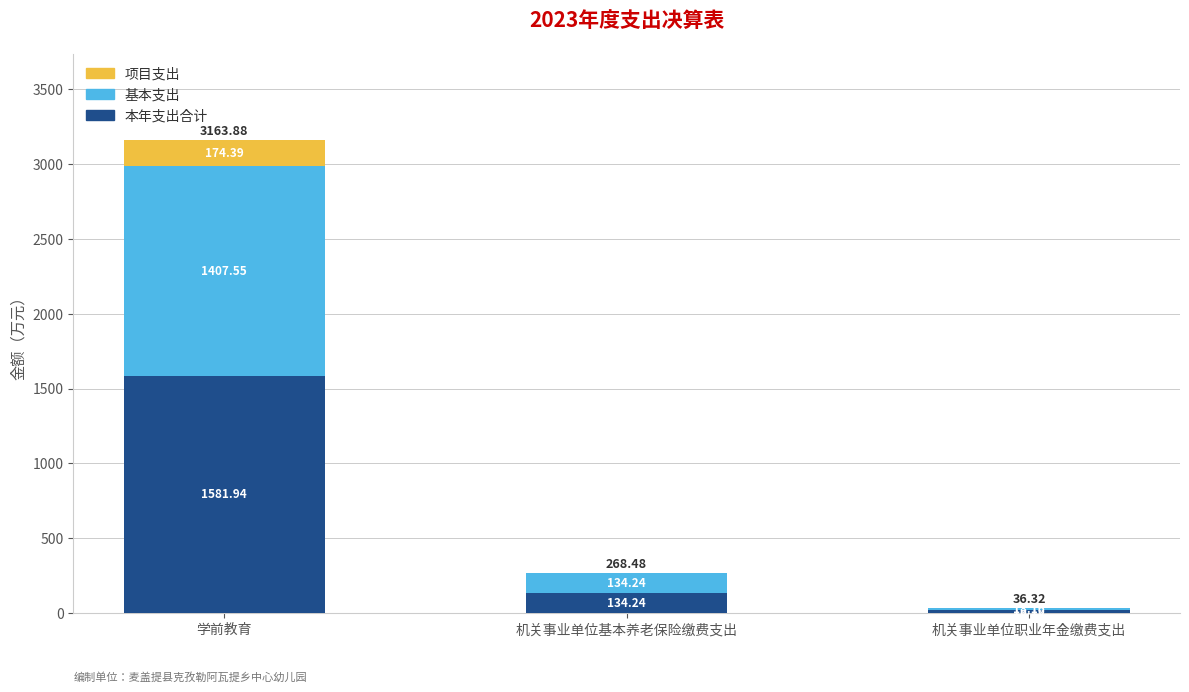

At which label does 本年支出合计 reach its peak?

学前教育